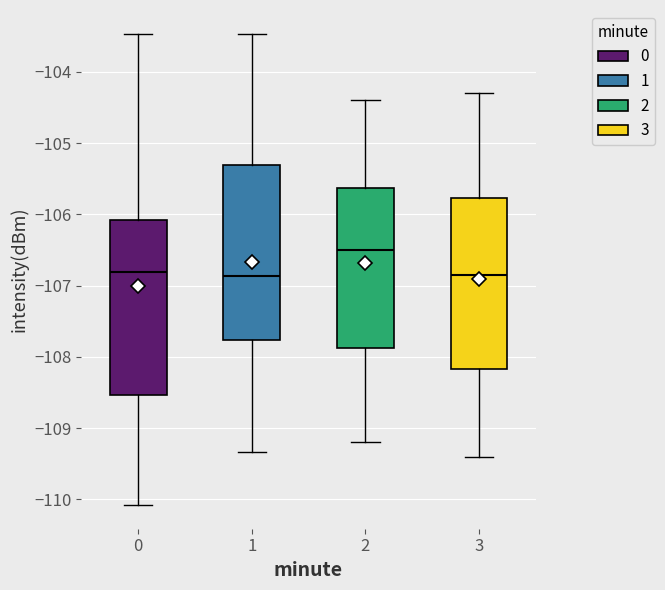

Reading left to right, read every box against the y-axis: the position of its median line, the range the box covers, and the ends of its whiskers. The values are not printed on the chart, so give them approximately, as read against the axis.

0: median -106.8, box -108.5 to -106.1, whiskers -110.1 to -103.5
1: median -106.9, box -107.8 to -105.3, whiskers -109.3 to -103.5
2: median -106.5, box -107.9 to -105.6, whiskers -109.2 to -104.4
3: median -106.8, box -108.2 to -105.8, whiskers -109.4 to -104.3